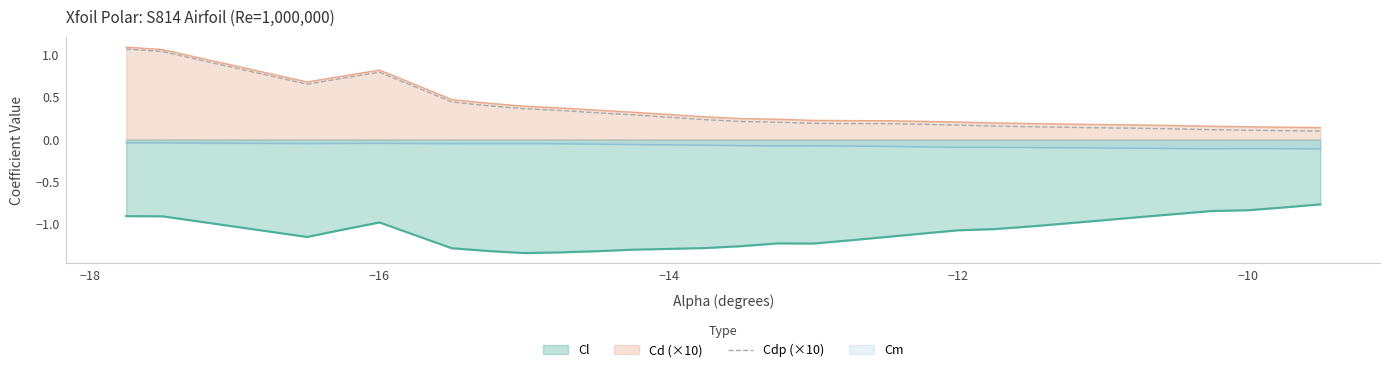

Which series has the largest range (max minus min)?

Cdp (×10)